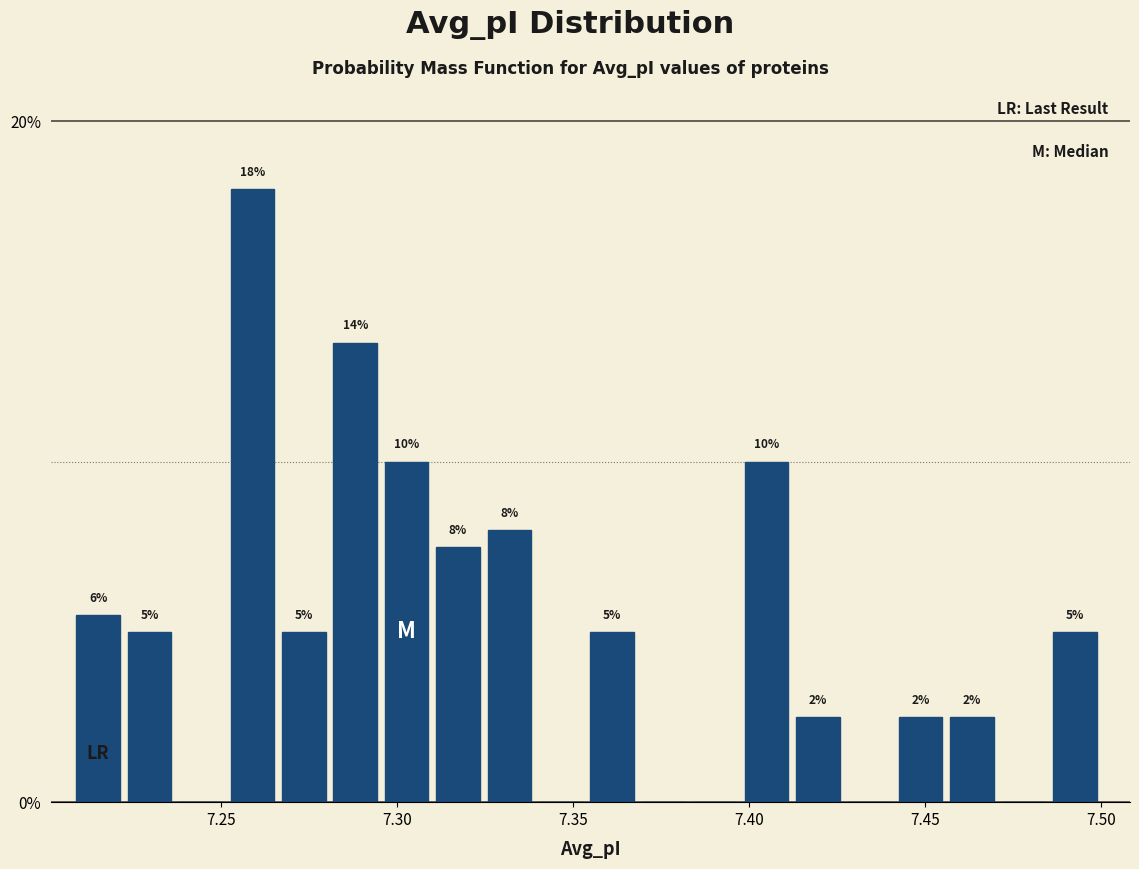

Around what value on the x-axis is the tallest bar? Give the approximate position of its centre, as read against the axis.

7.260